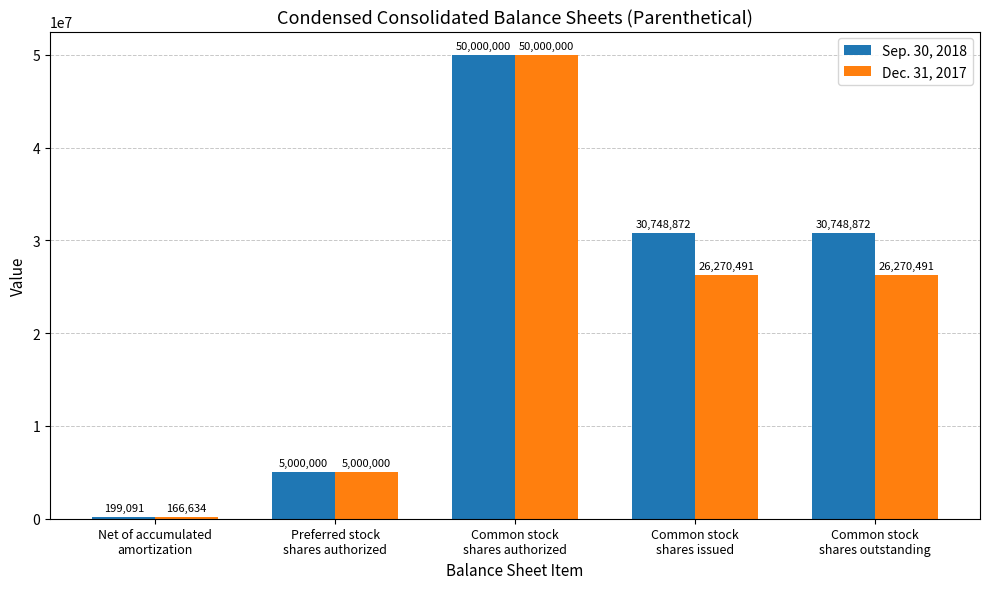

Rank the series by their average value, from lowest to highest.

Dec. 31, 2017, Sep. 30, 2018